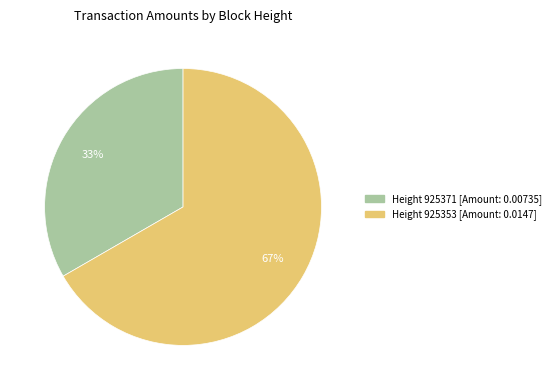

Is there any slice that represents more than half of the pie?

Yes